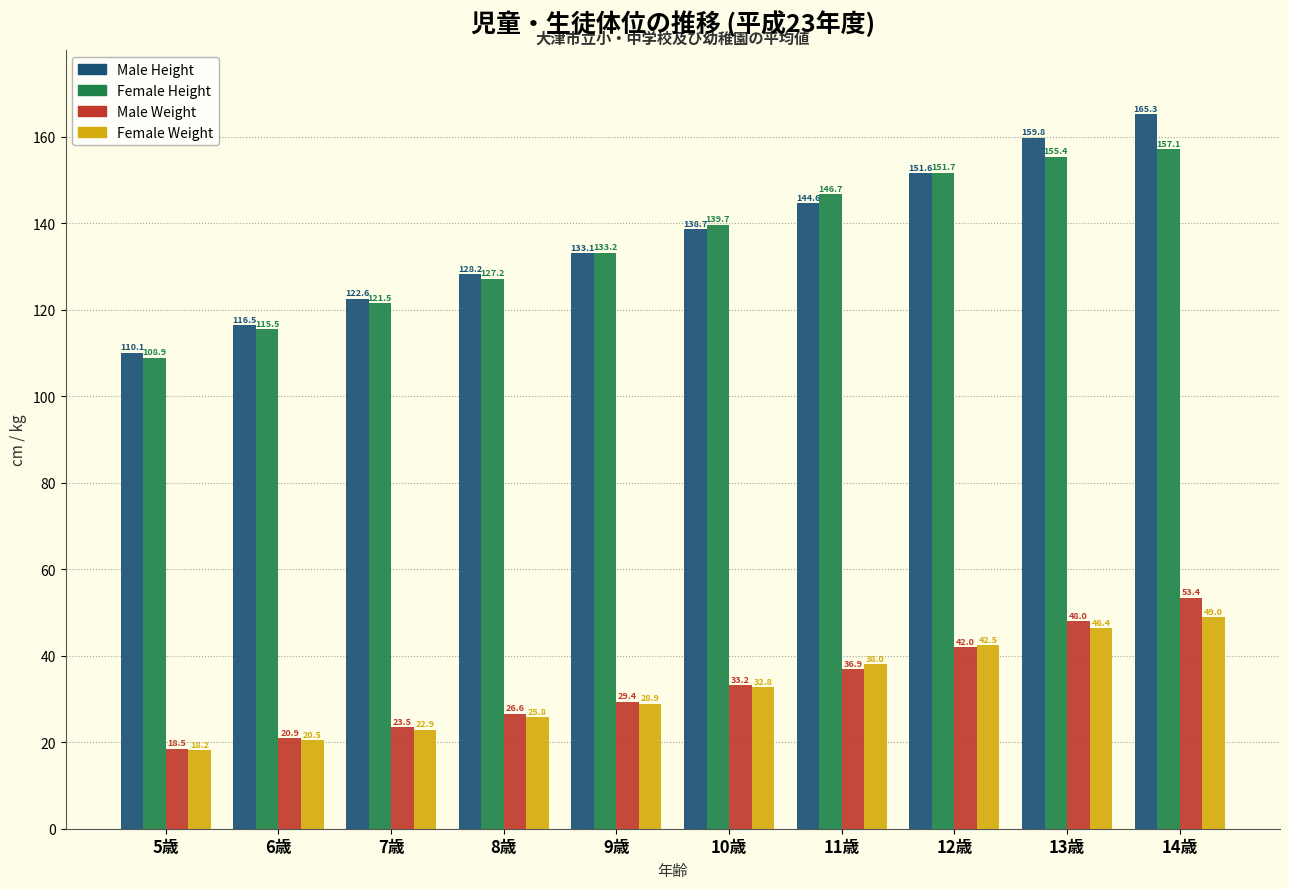

Reading right to left, transcribe all the data shown in this chart.

Male Height: 14歳=165.3	13歳=159.8	12歳=151.6	11歳=144.6	10歳=138.7	9歳=133.1	8歳=128.2	7歳=122.6	6歳=116.5	5歳=110.1
Female Height: 14歳=157.1	13歳=155.4	12歳=151.7	11歳=146.7	10歳=139.7	9歳=133.2	8歳=127.2	7歳=121.5	6歳=115.5	5歳=108.9
Male Weight: 14歳=53.4	13歳=48.0	12歳=42.0	11歳=36.9	10歳=33.2	9歳=29.4	8歳=26.6	7歳=23.5	6歳=20.9	5歳=18.5
Female Weight: 14歳=49.0	13歳=46.4	12歳=42.5	11歳=38.0	10歳=32.8	9歳=28.9	8歳=25.8	7歳=22.9	6歳=20.5	5歳=18.2